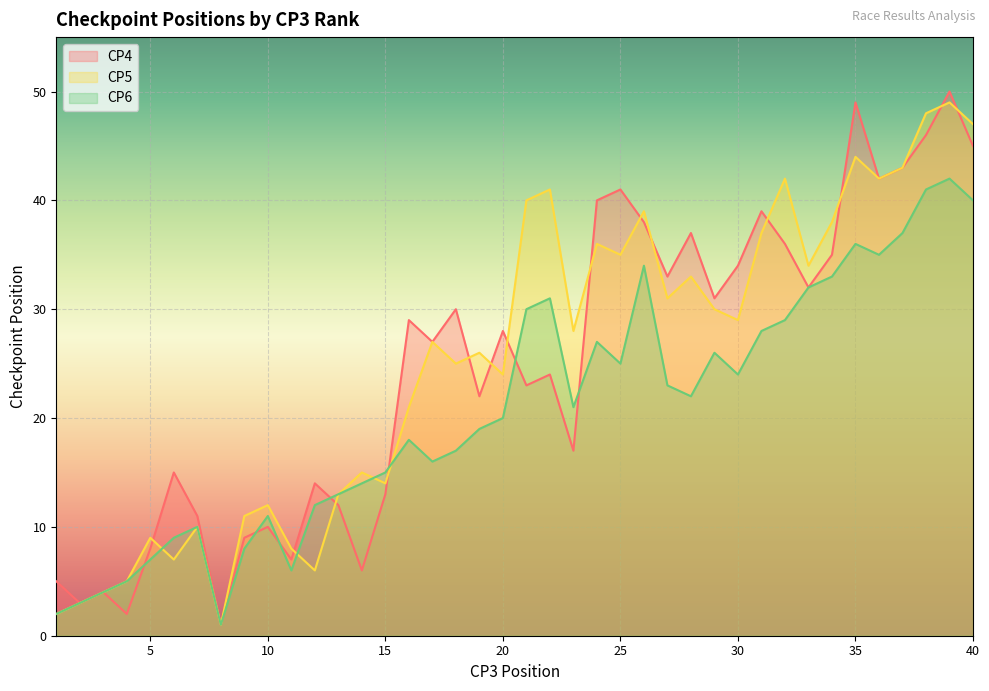

Between 42 and 31, which is larger?

42